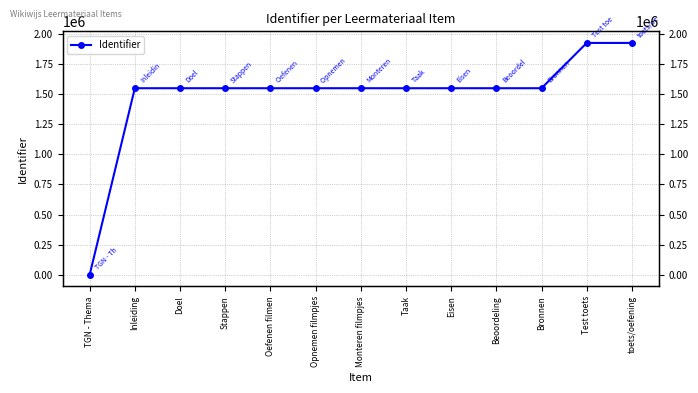

How many values are above zero?

12